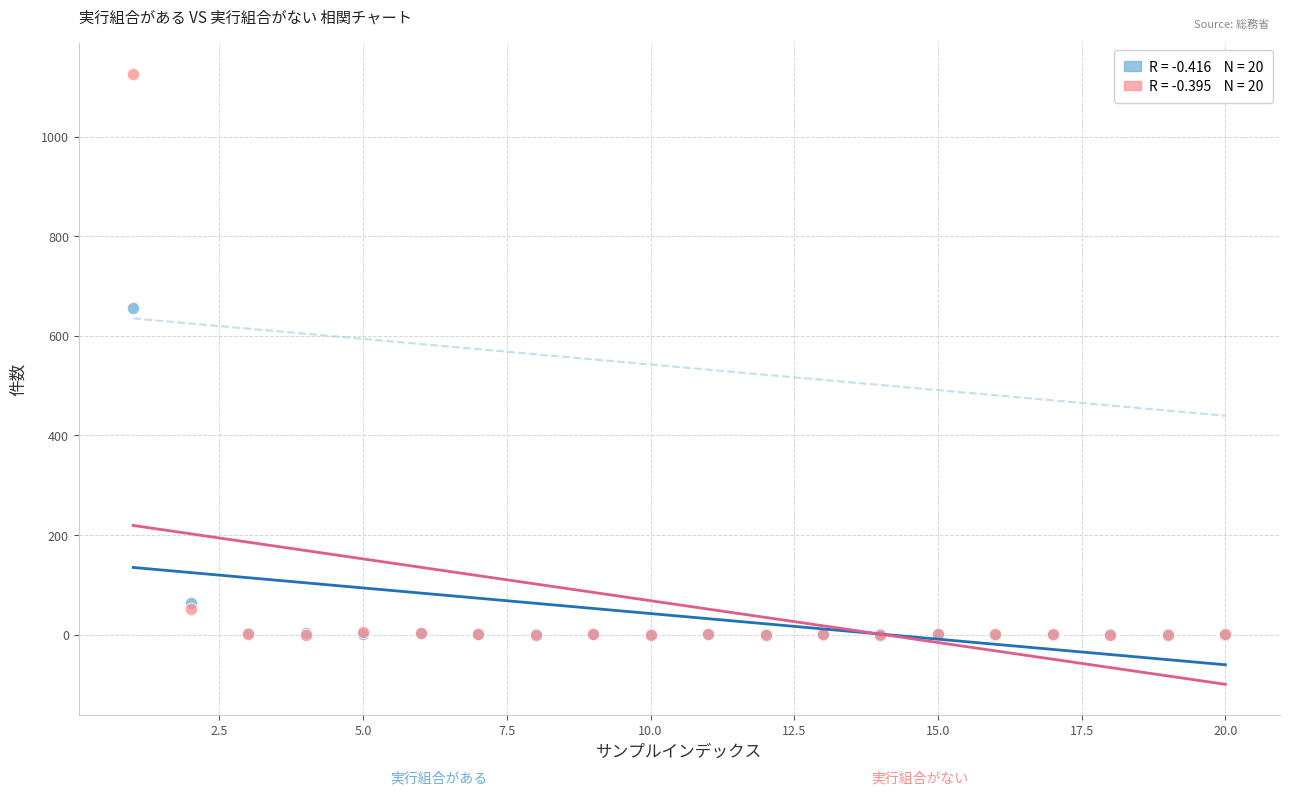

Across all series, what Y value is closest to 563?

656